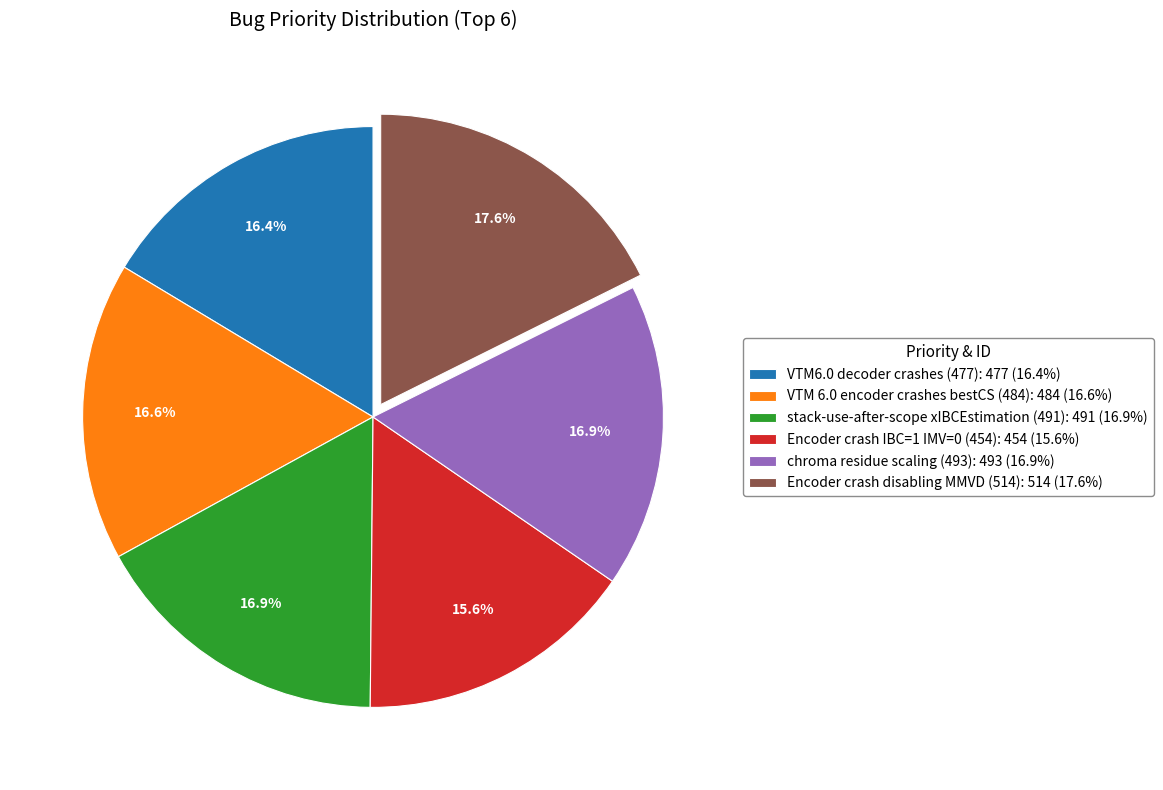

Combined, what portion of the pie is VTM6.0 decoder crashes (477): 477 (16.4%) and chroma residue scaling (493): 493 (16.9%)?

33.3%